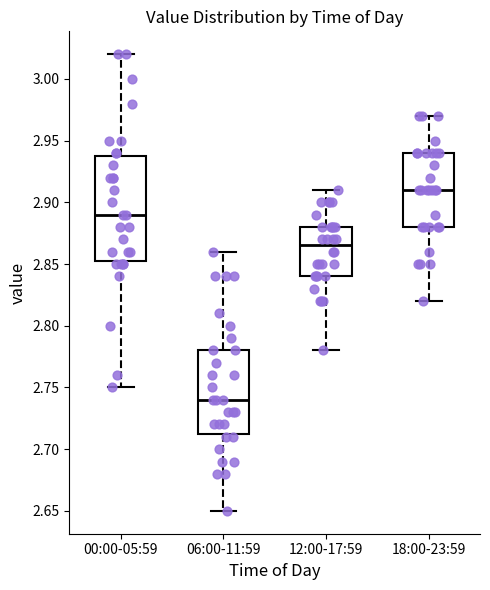

Where is the upper edge of the box for 06:00-11:59 on the y-axis? The values are not printed on the chart, so give them approximately, as read against the axis.

2.780